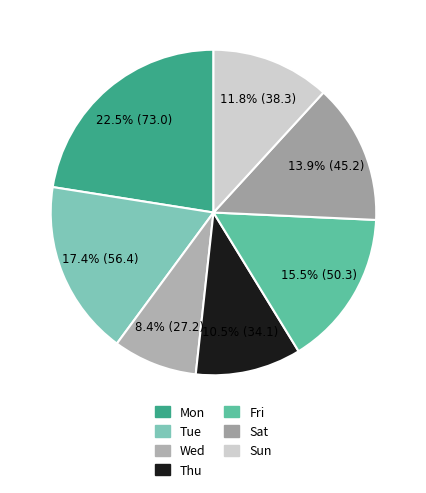

To the nearest percent, what is the difference between the largest and smallest slice percentages?

14%